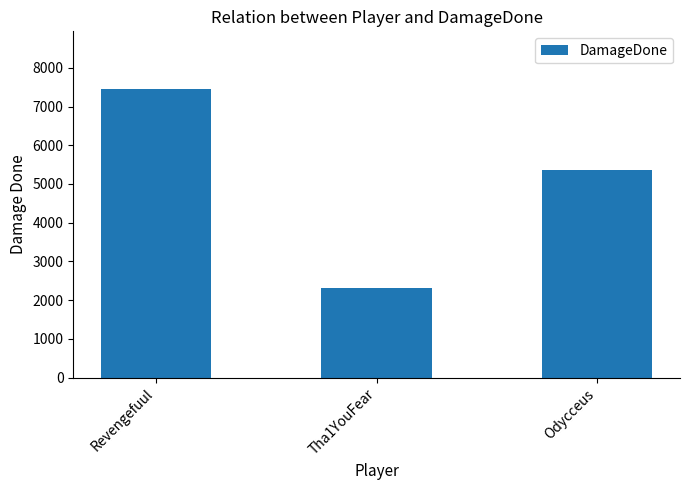

How many values are below 5373?

1